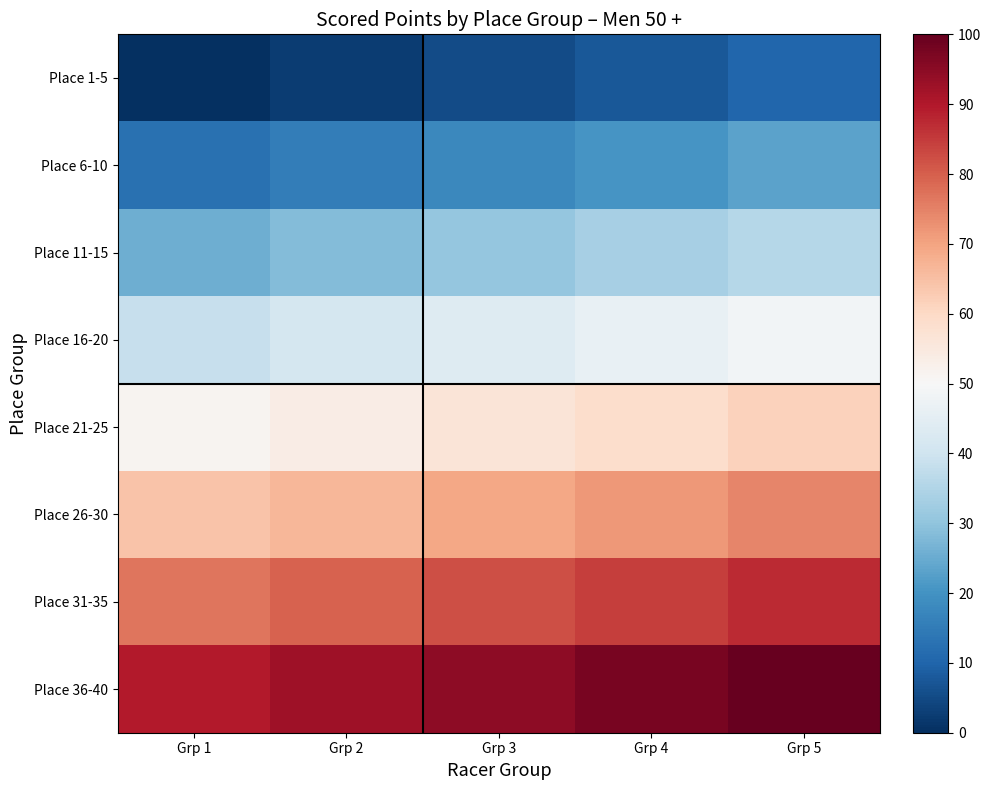

At how many categories does at least one series exceed 70?

5